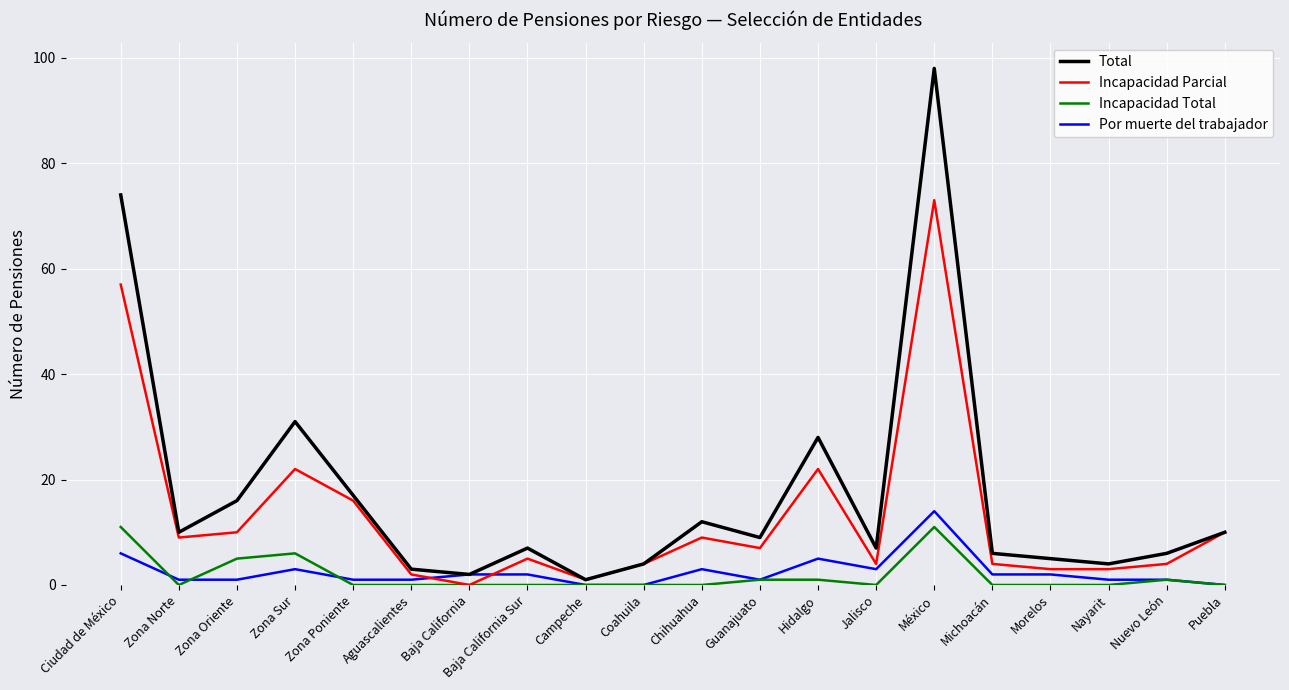

Where is the first local maximum for Total?

Zona Sur